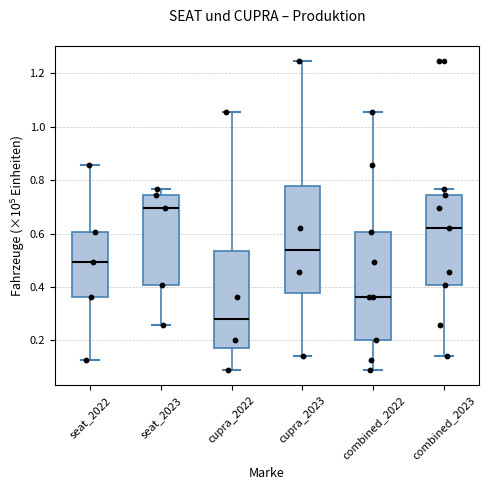

Reading left to right, transcribe this box plot: for each box, give where its median line is, the range the box spans, and where its two whiskers end, as read against the y-axis. The values are not printed on the chart, so give them approximately, as read against the axis.

seat_2022: median 0.50, box 0.36 to 0.60, whiskers 0.12 to 0.86
seat_2023: median 0.70, box 0.40 to 0.74, whiskers 0.26 to 0.76
cupra_2022: median 0.28, box 0.18 to 0.54, whiskers 0.08 to 1.06
cupra_2023: median 0.54, box 0.38 to 0.78, whiskers 0.14 to 1.24
combined_2022: median 0.36, box 0.20 to 0.60, whiskers 0.08 to 1.06
combined_2023: median 0.62, box 0.40 to 0.74, whiskers 0.14 to 0.76